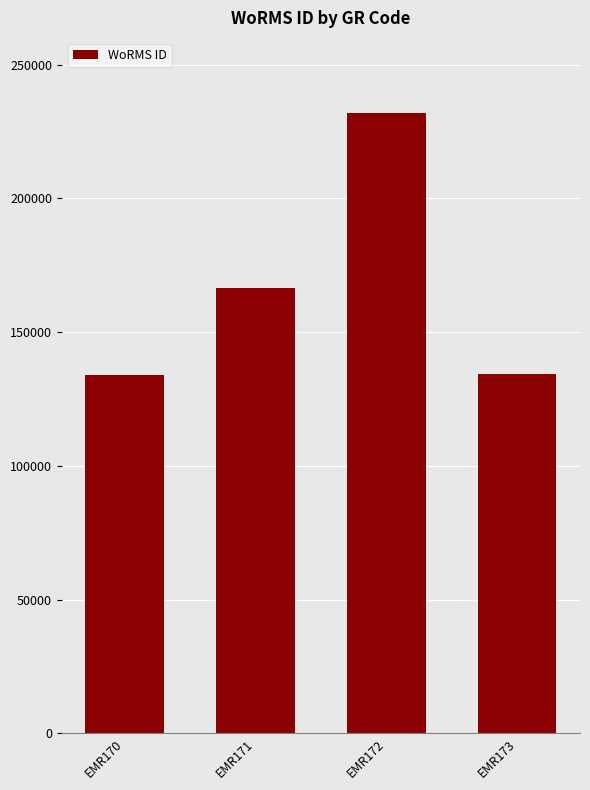

At which label is the value closest to 182968?

EMR171